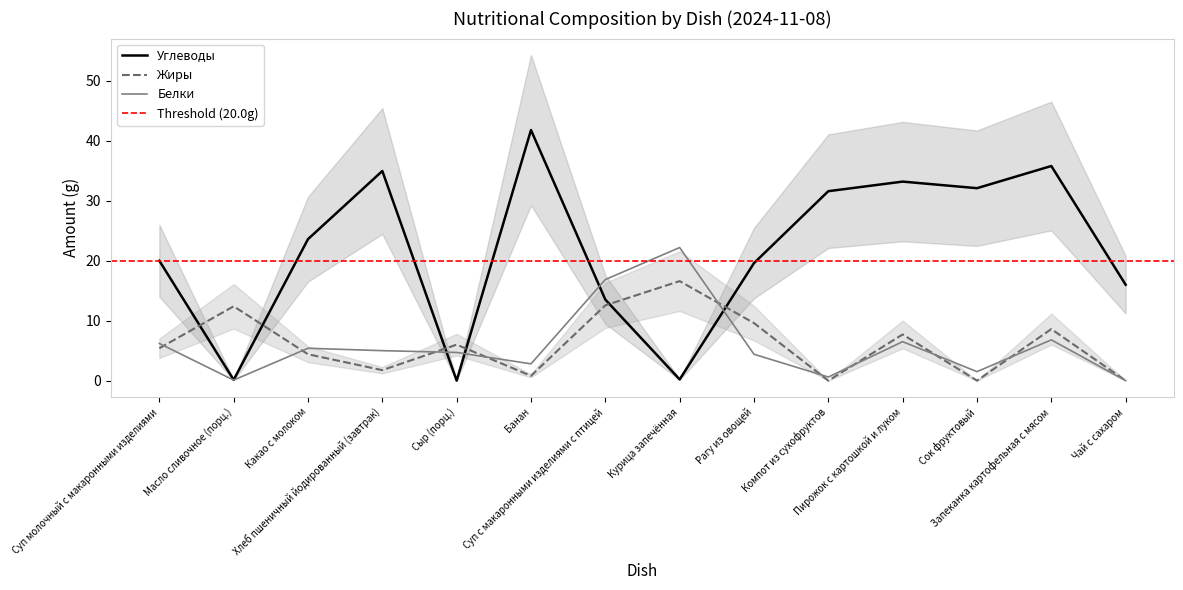

Between Масло сливочное (порц.) and Запеканка картофельная с мясом, which series saw the biggest shift?

Углеводы